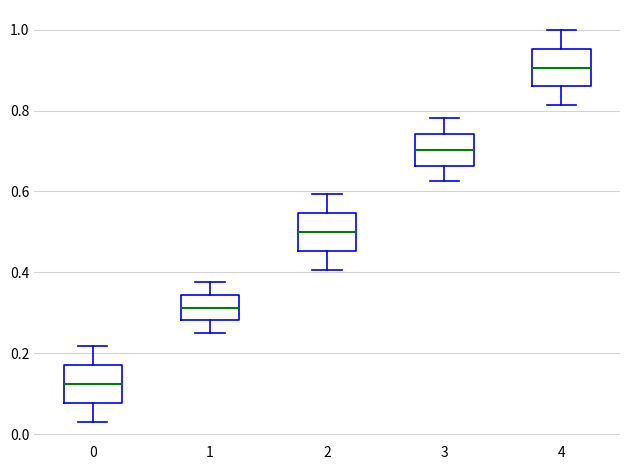

Reading left to right, read every box against the y-axis: the position of its median line, the range the box covers, and the ends of its whiskers. The values are not printed on the chart, so give them approximately, as read against the axis.

0: median 0.12, box 0.08 to 0.18, whiskers 0.04 to 0.22
1: median 0.32, box 0.28 to 0.34, whiskers 0.26 to 0.38
2: median 0.50, box 0.46 to 0.54, whiskers 0.40 to 0.60
3: median 0.70, box 0.66 to 0.74, whiskers 0.62 to 0.78
4: median 0.90, box 0.86 to 0.96, whiskers 0.82 to 1.00